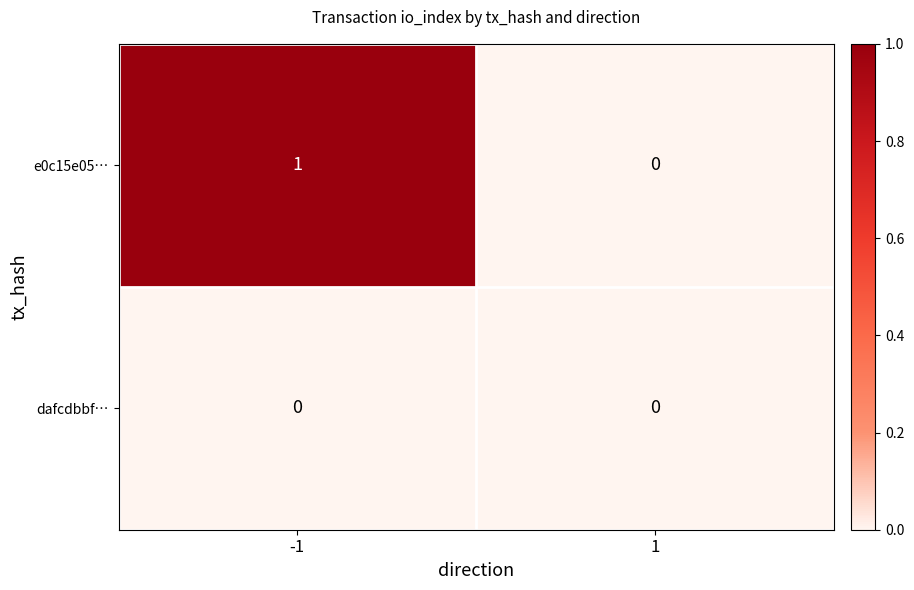

Reading left to right, what are all the values shown in this chart?

e0c15e05…: 1	0
dafcdbbf…: 0	0